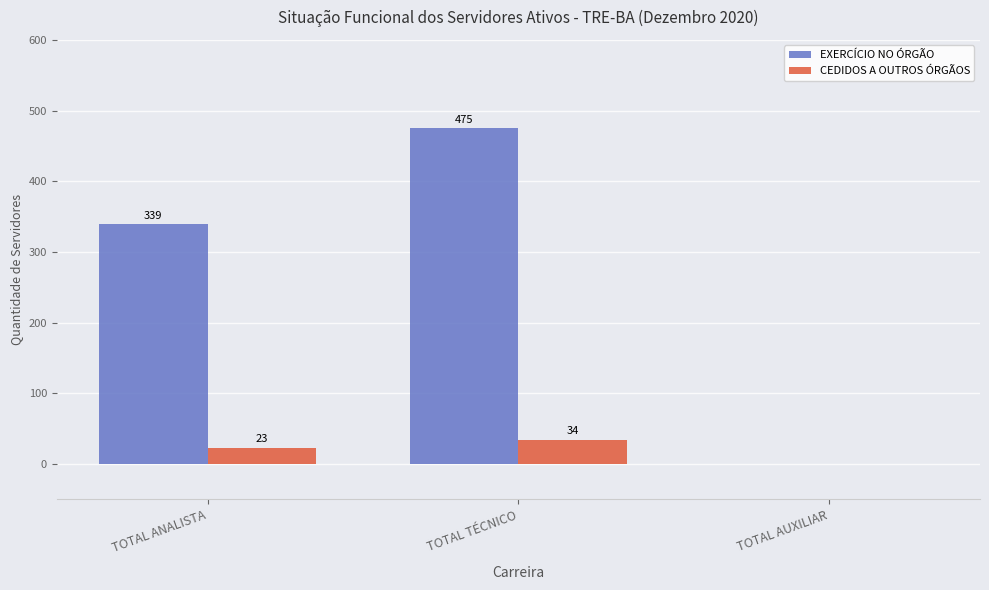

Are the bars grouped side by side (vs. stacked)?

Yes